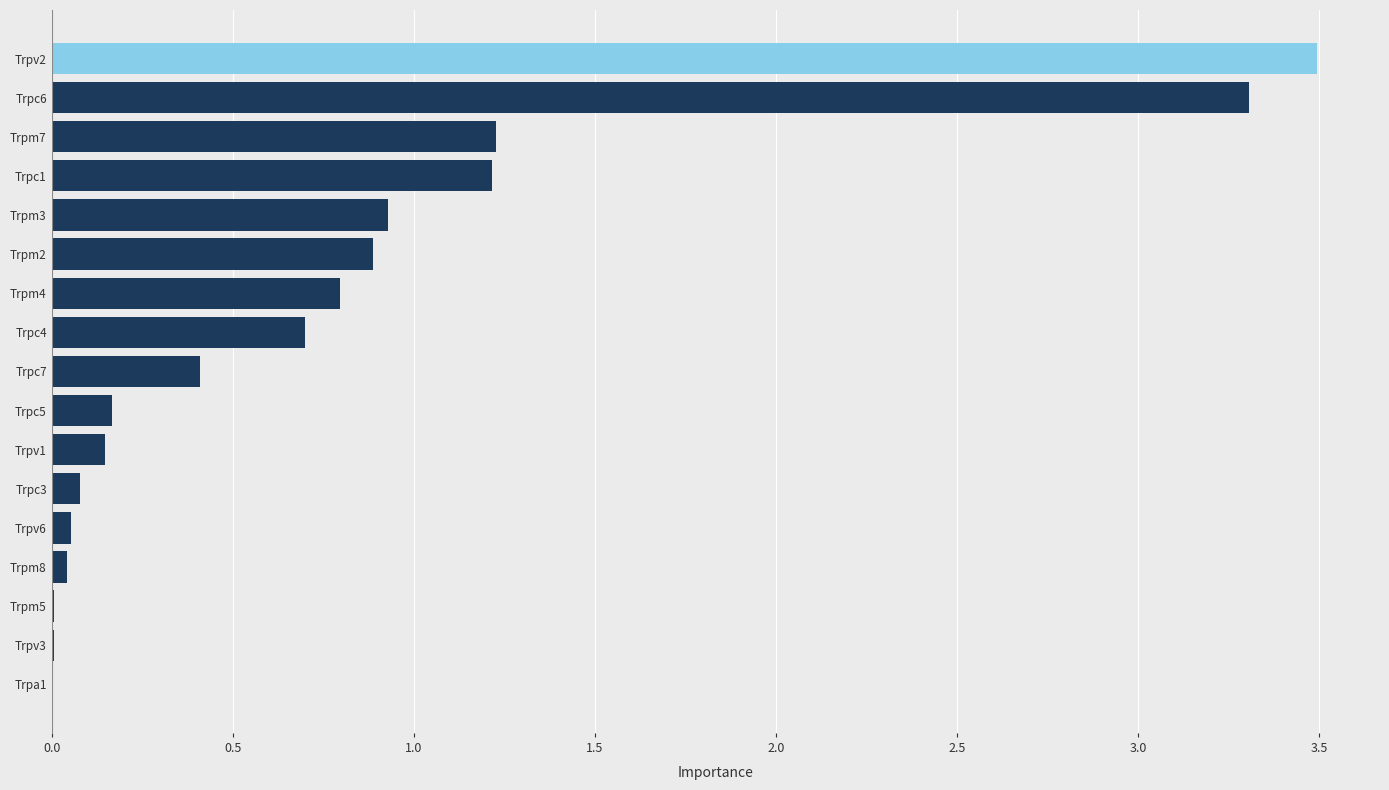

What is the greatest value displayed?

3.5